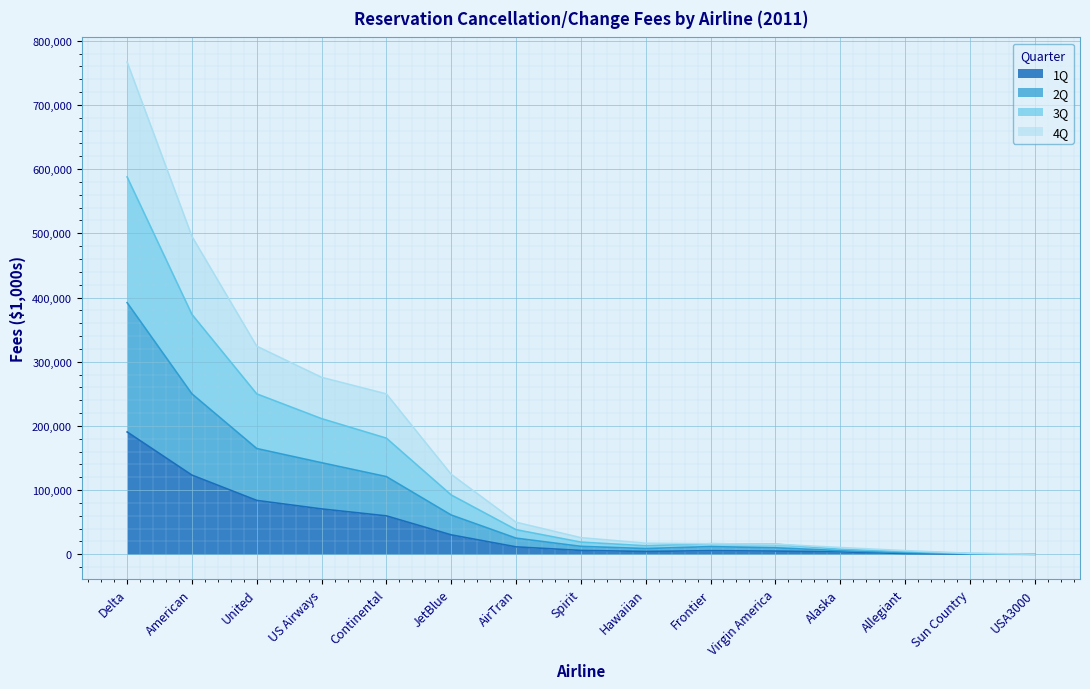

How many lines are shown in the chart?

4